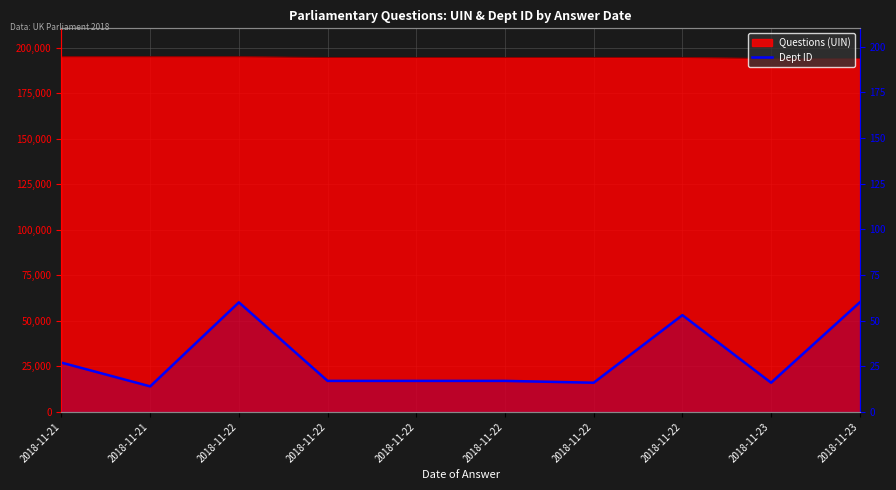

Count the number of values greater than 17.

4